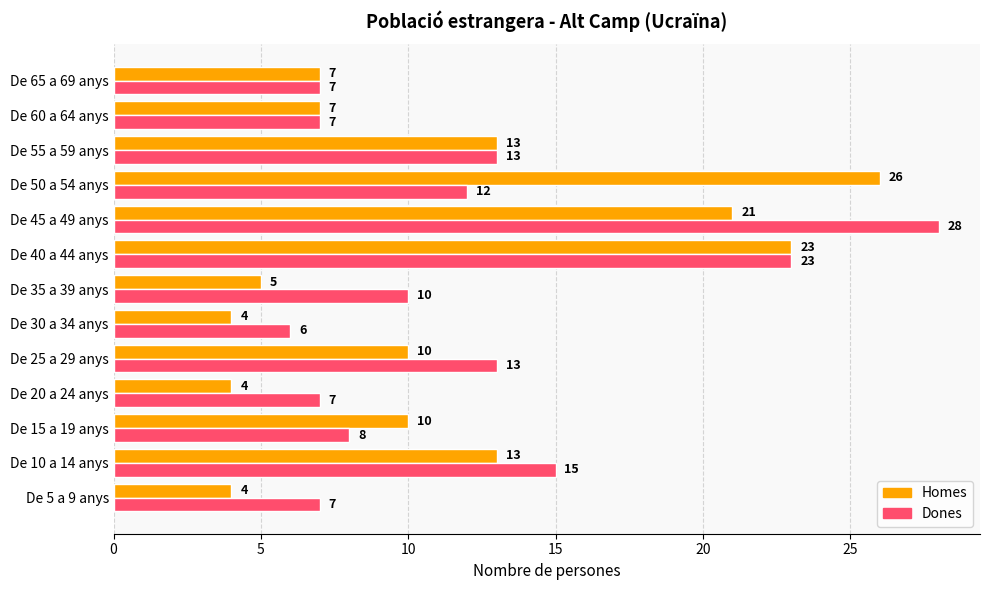

True or false: Homes has a value of 12 at De 65 a 69 anys.

False